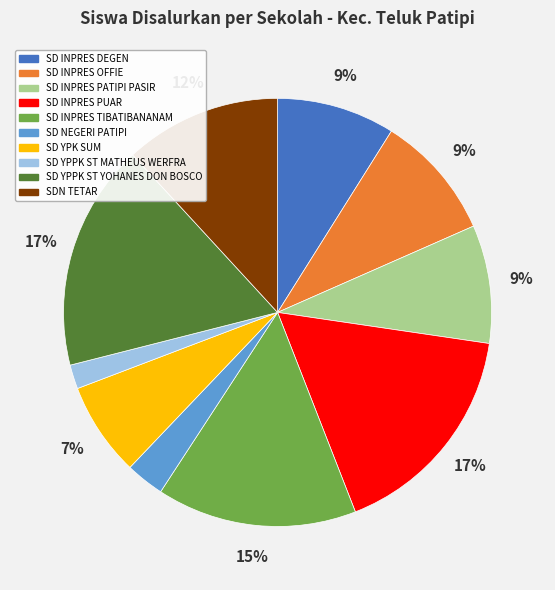

Is there any slice that represents more than half of the pie?

No